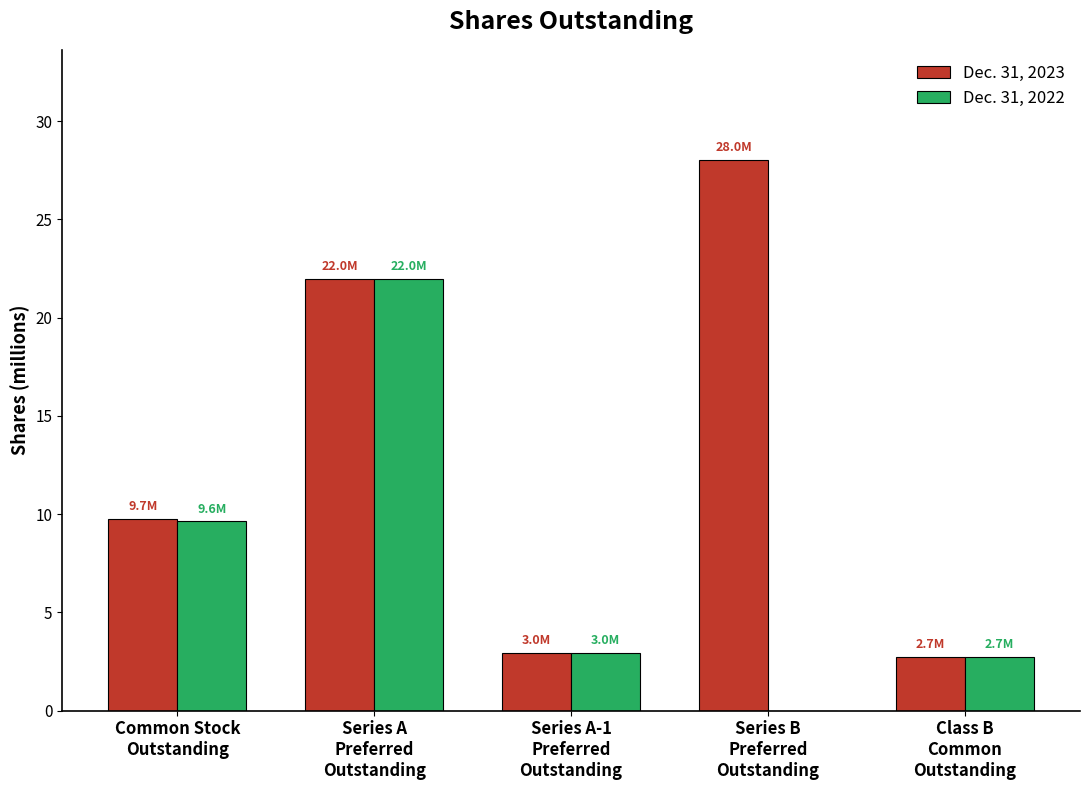

Which series has the largest range (max minus min)?

Dec. 31, 2023